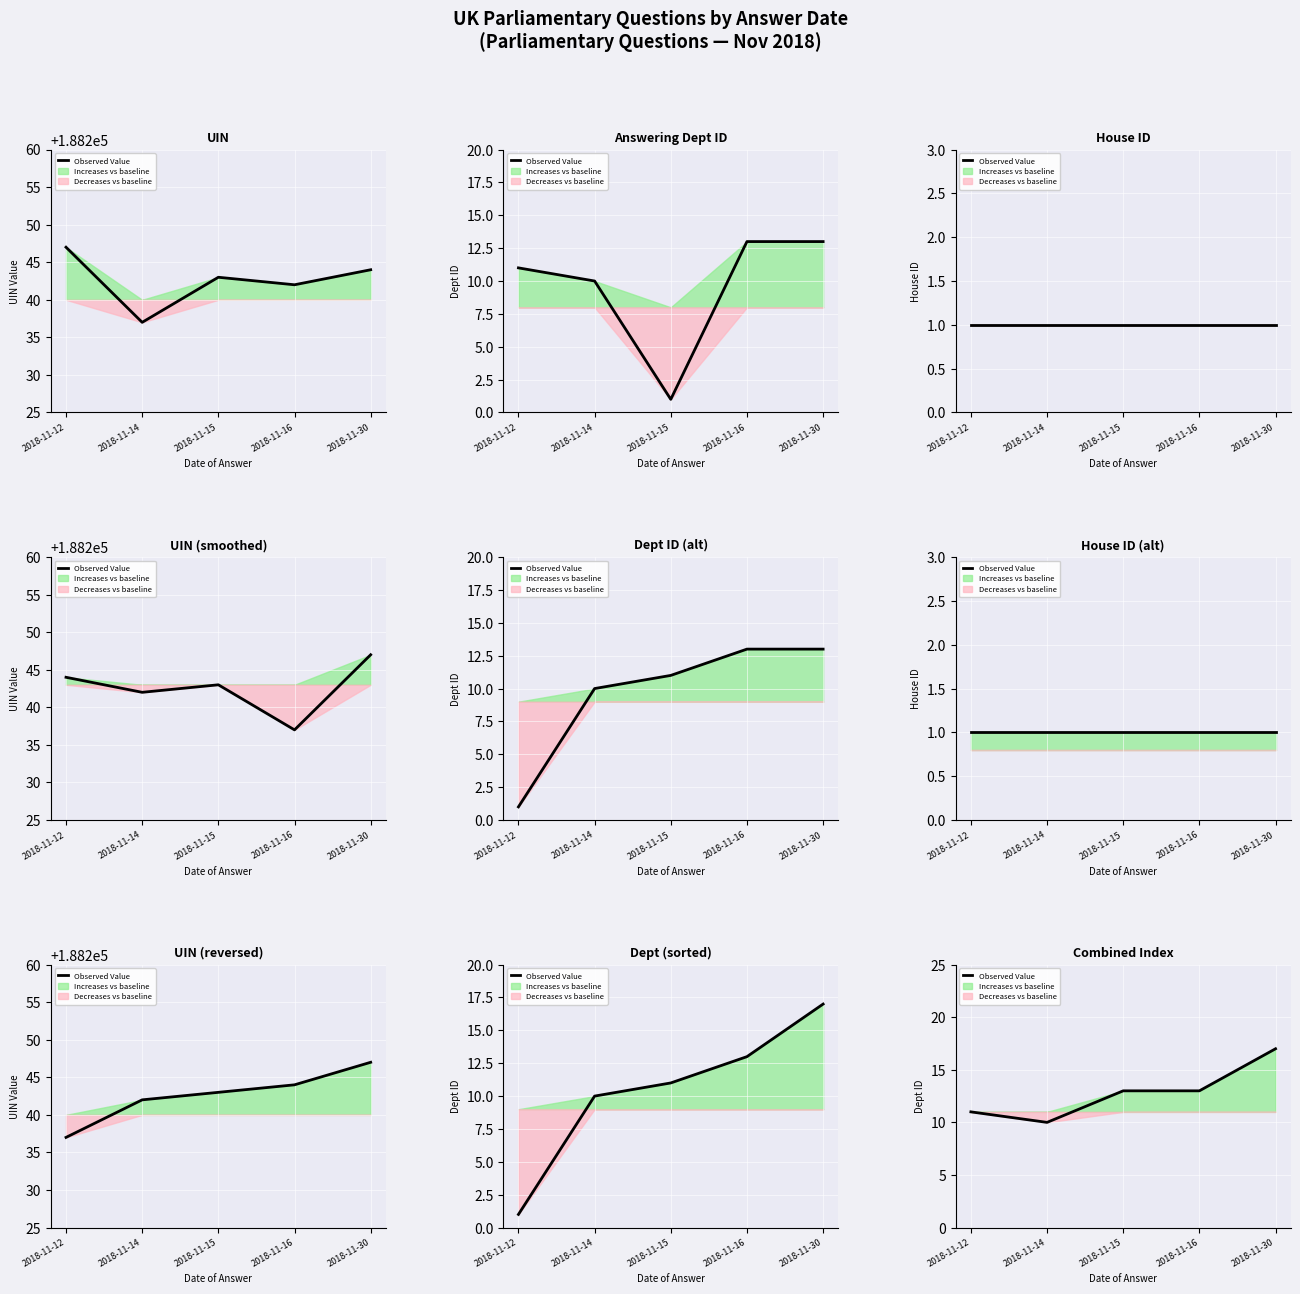

Which category has the highest value across all series?

2018-11-30